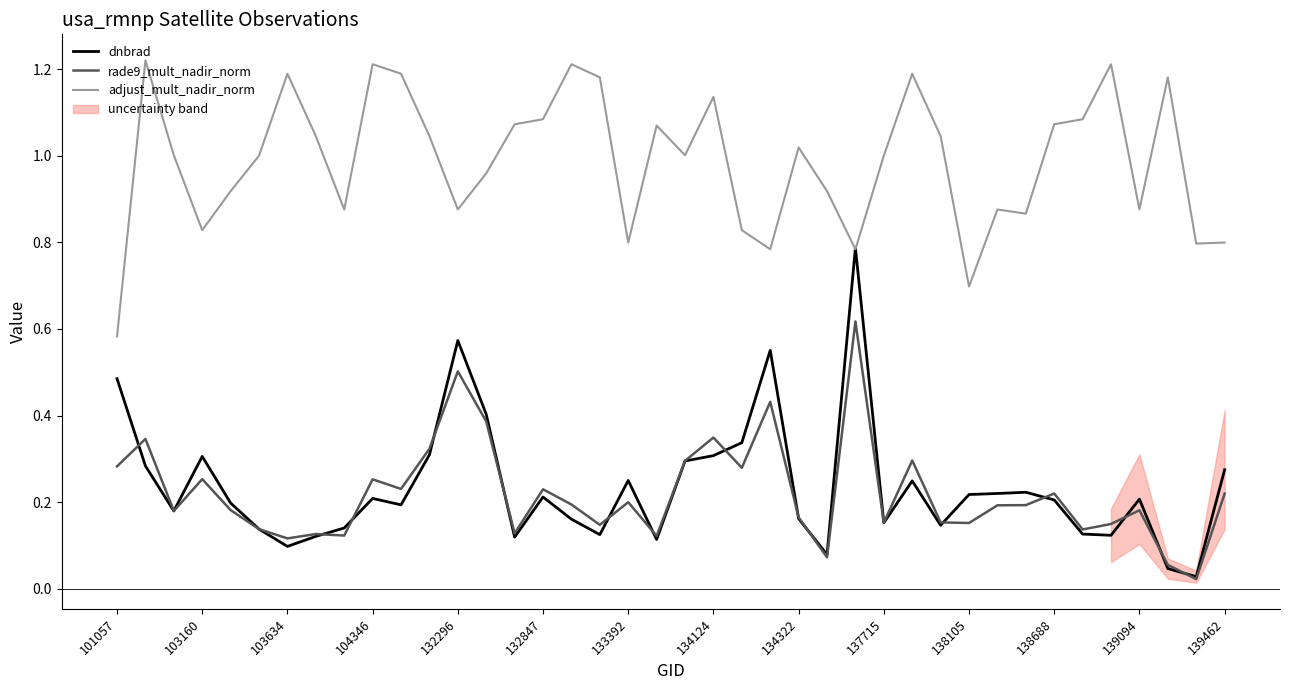

What are all the series names shown in the legend?

dnbrad, rade9_mult_nadir_norm, adjust_mult_nadir_norm